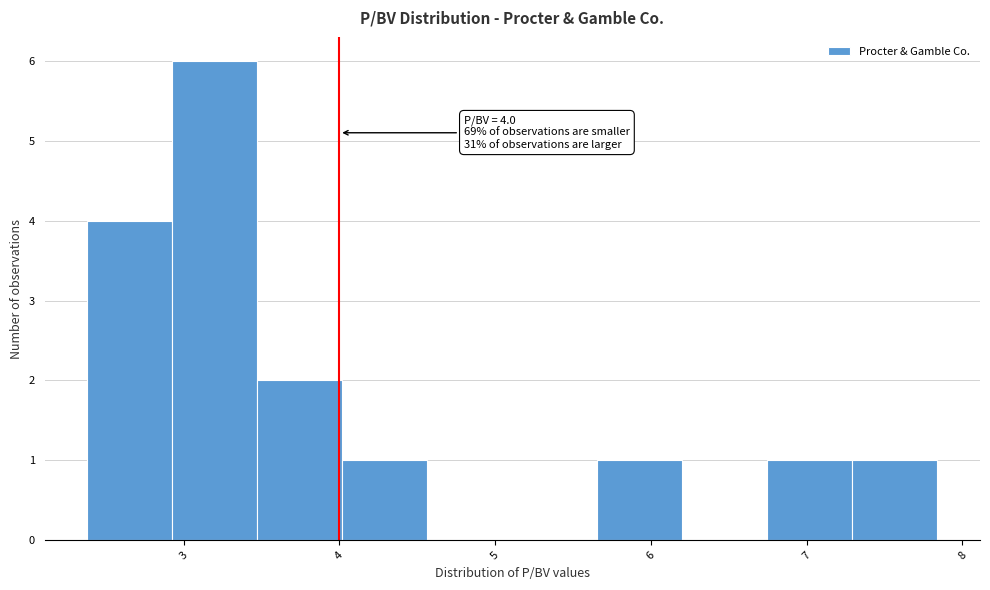

Which range on the x-axis has the tallest bar?

2.9 to 3.5